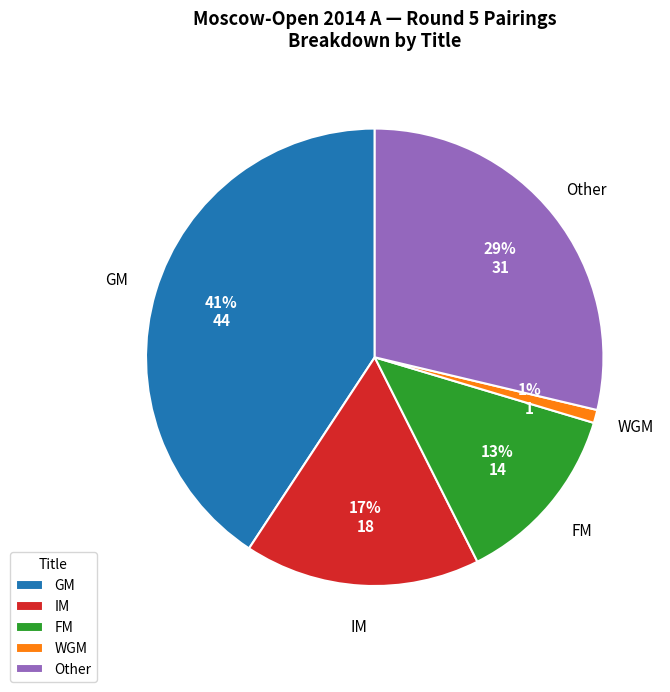

The Other slice represents 29% of the pie. True or false?

True